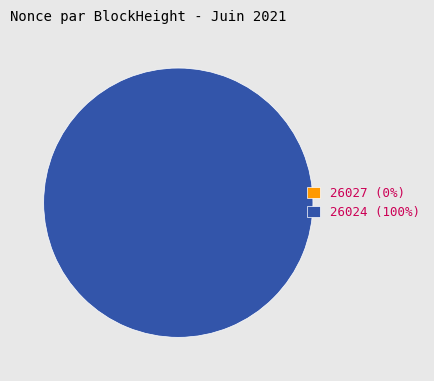

Which category has the biggest portion of the pie?

26024